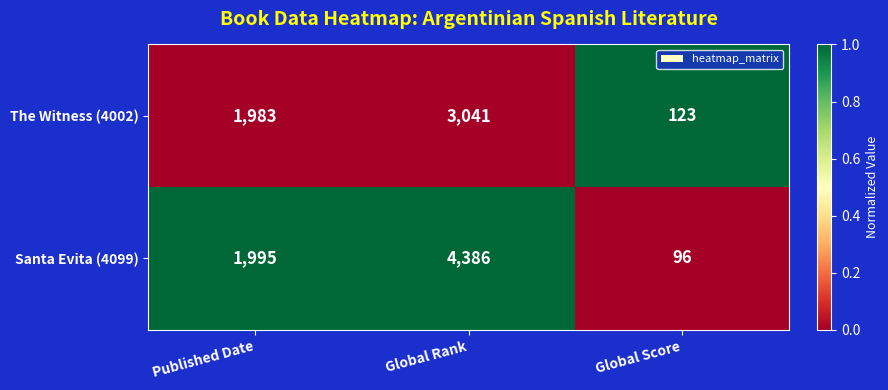

How many series are shown in this chart?

2